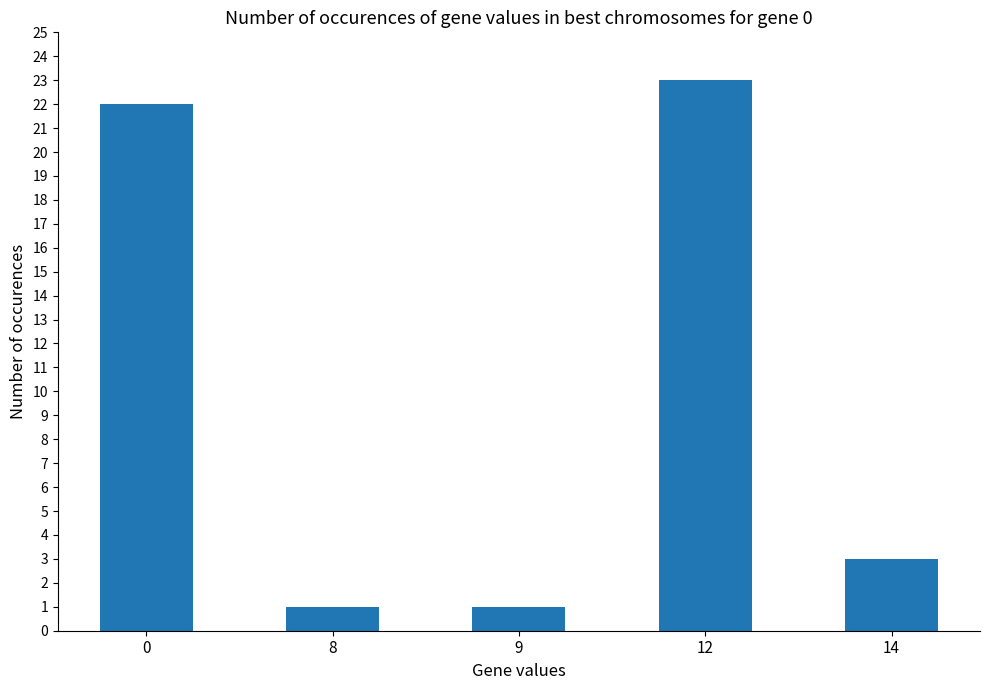

What is the average value?

10